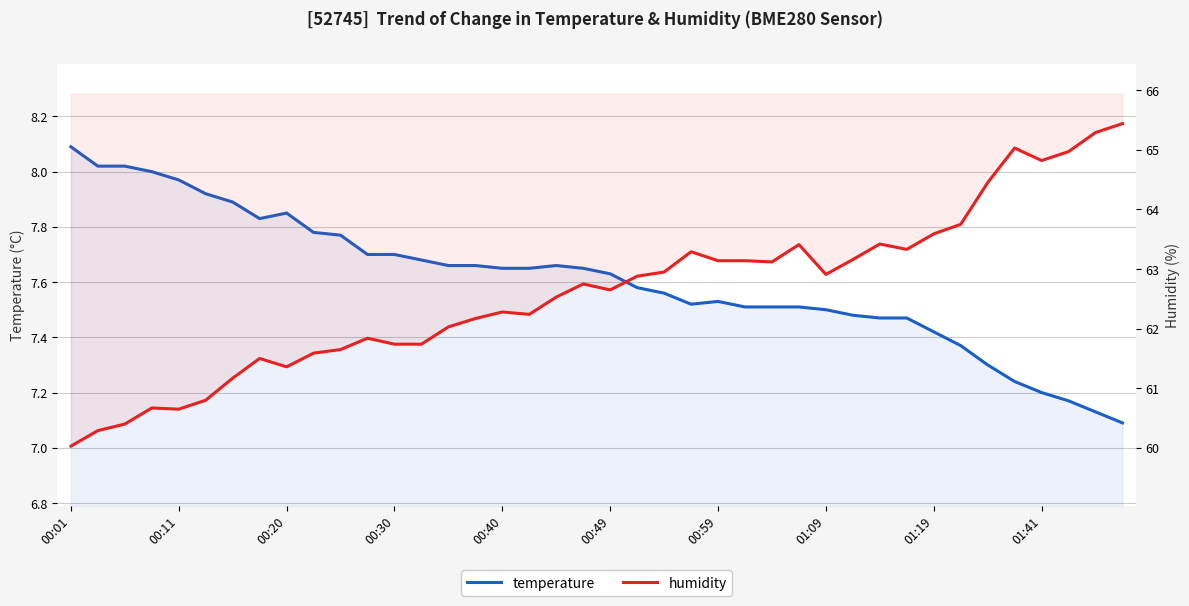

What are all the series names shown in the legend?

temperature, humidity